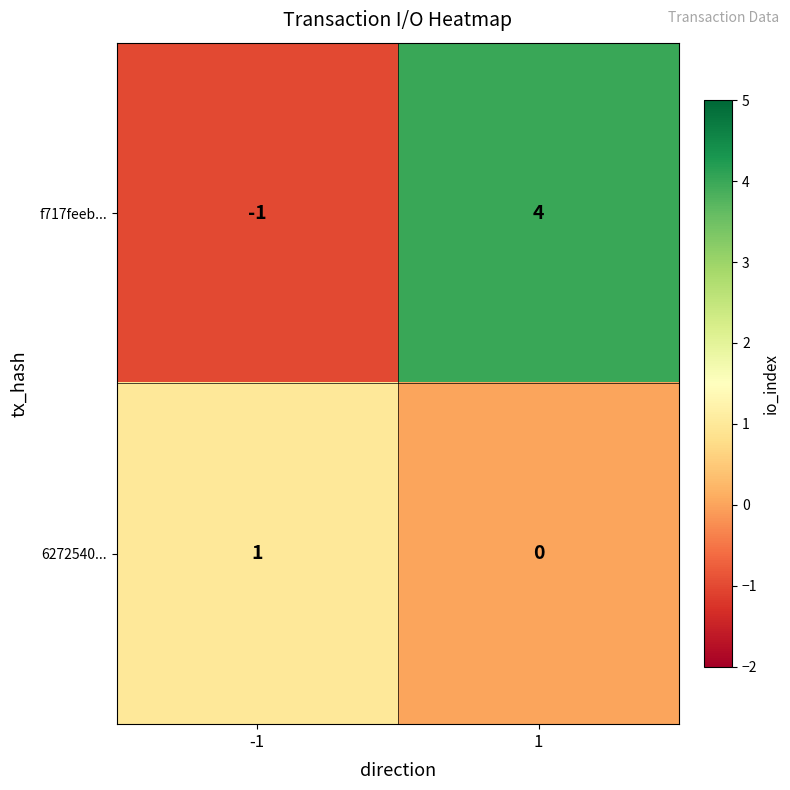

What is the sum of all f717feeb... values?

3